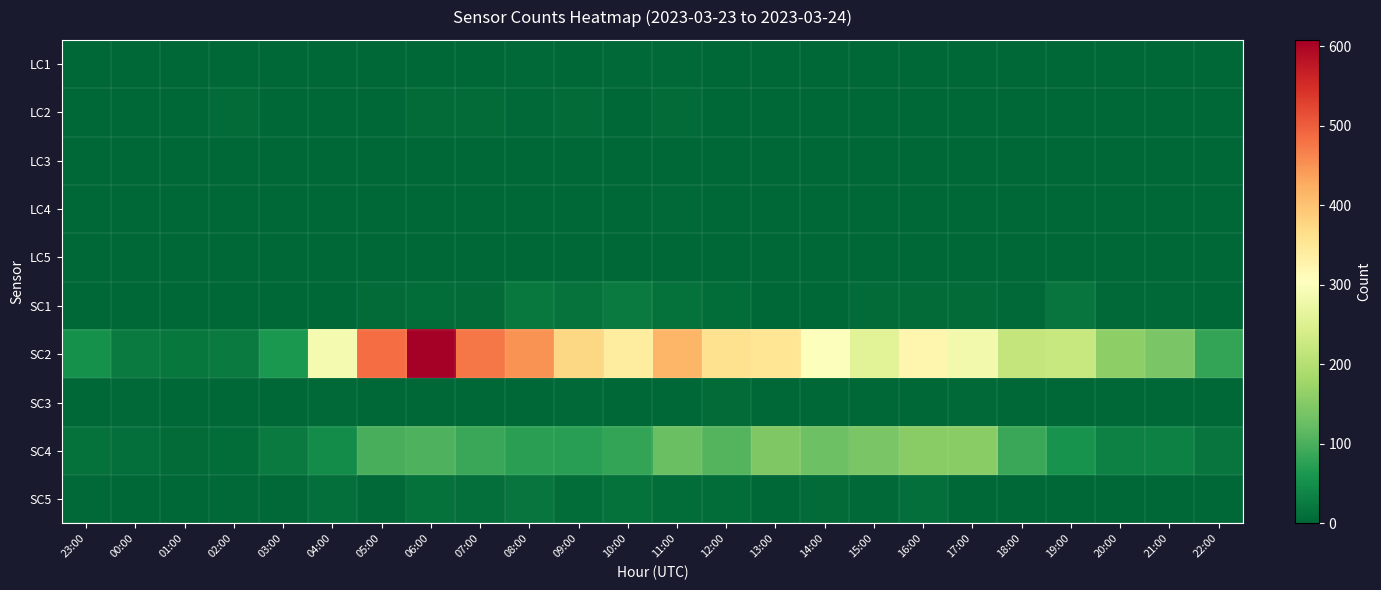

Between 00:00 and 07:00, which series saw the biggest shift?

SC2